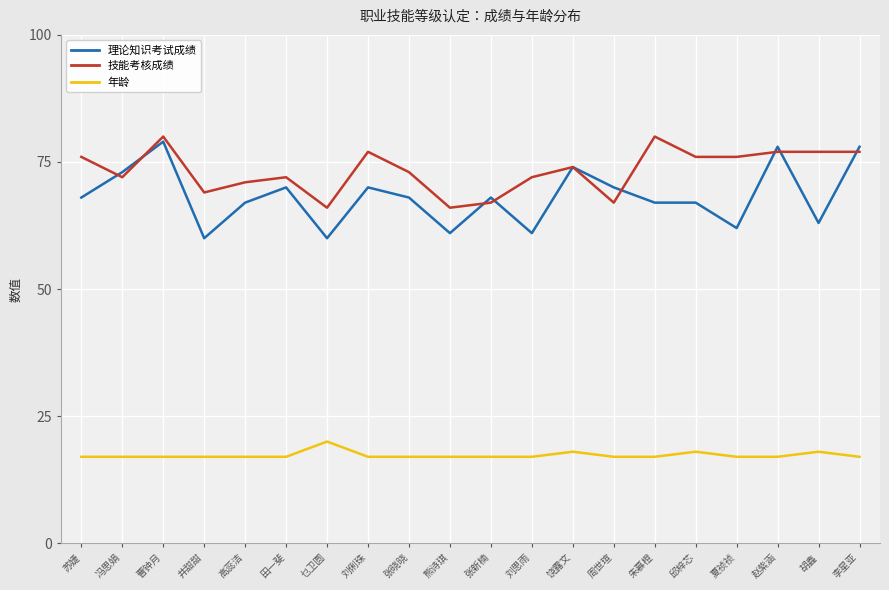

What position from the right is 田一斐?

15